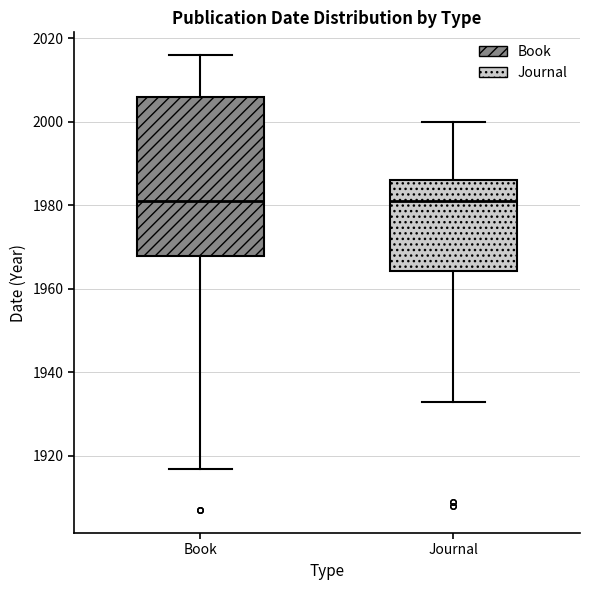

Reading left to right, read every box against the y-axis: the position of its median line, the range the box covers, and the ends of its whiskers. The values are not printed on the chart, so give them approximately, as read against the axis.

Book: median 1982, box 1968 to 2006, whiskers 1918 to 2016
Journal: median 1982, box 1964 to 1986, whiskers 1934 to 2000